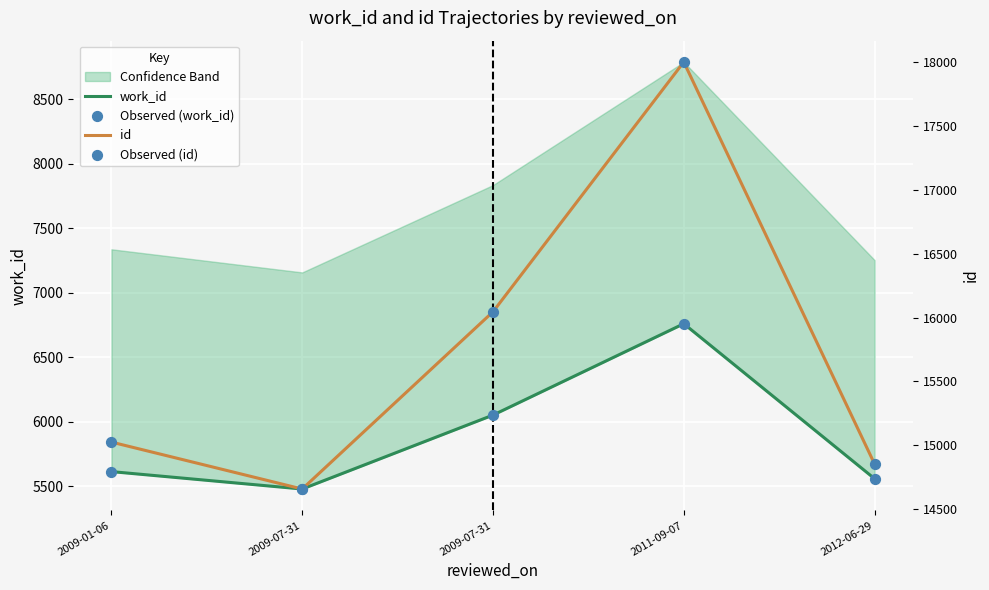

At how many categories does at least one series exceed 9420?

5